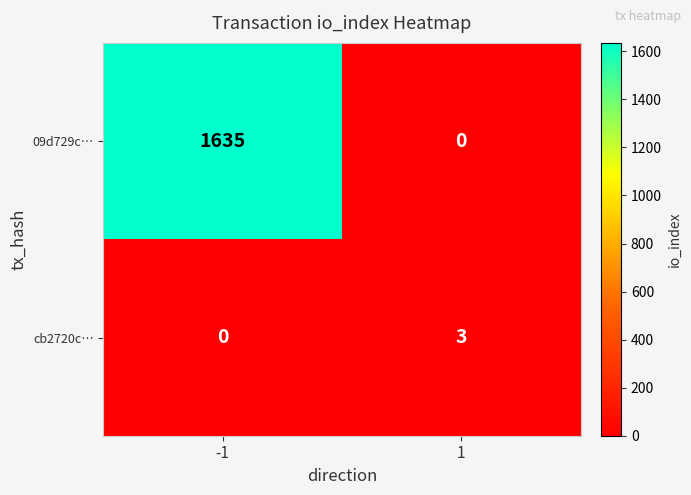

How many distinct data groups are displayed?

2